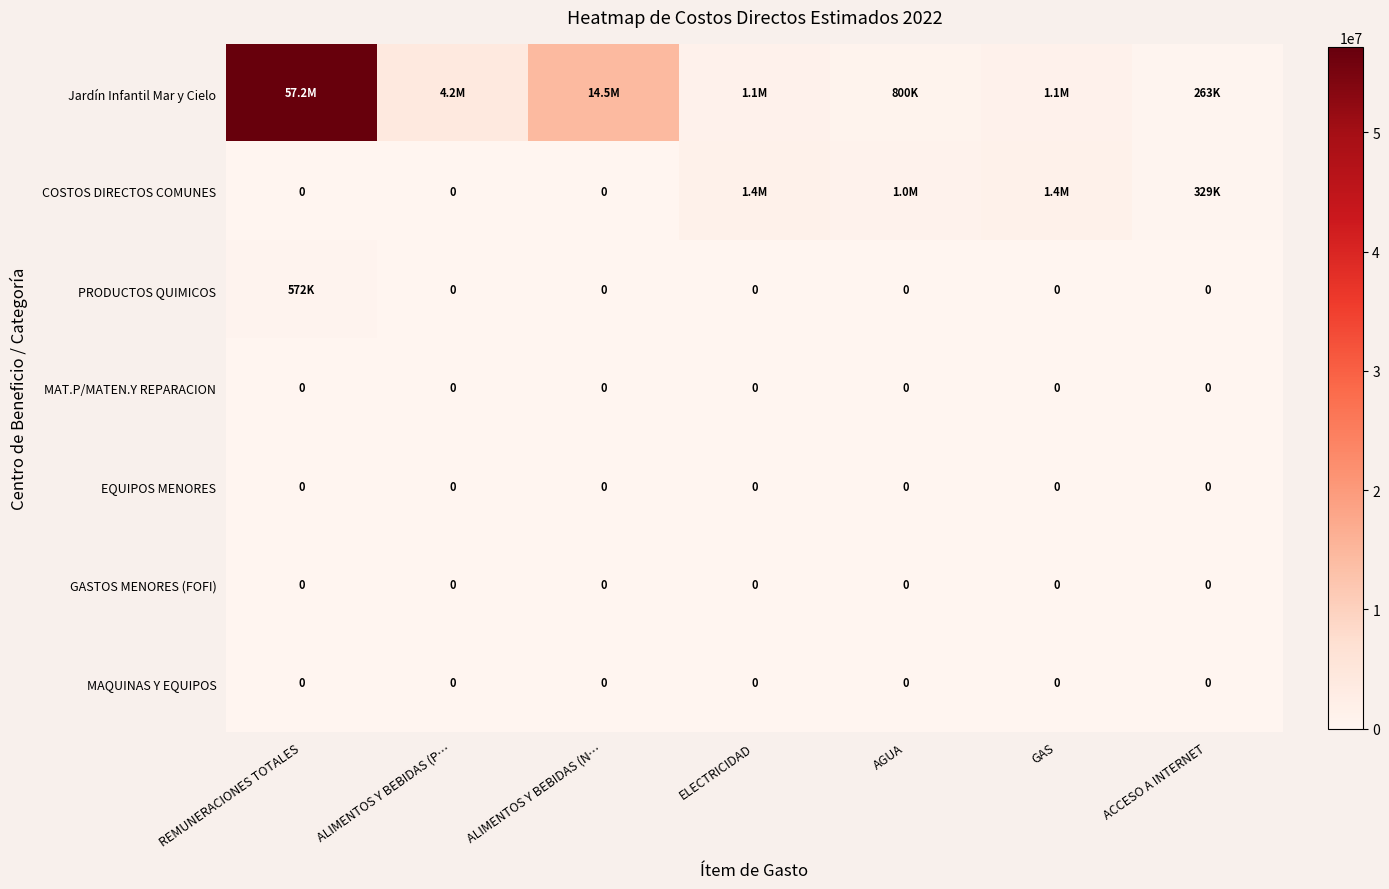

The EQUIPOS MENORES series shows 0.0 at ELECTRICIDAD. True or false?

True